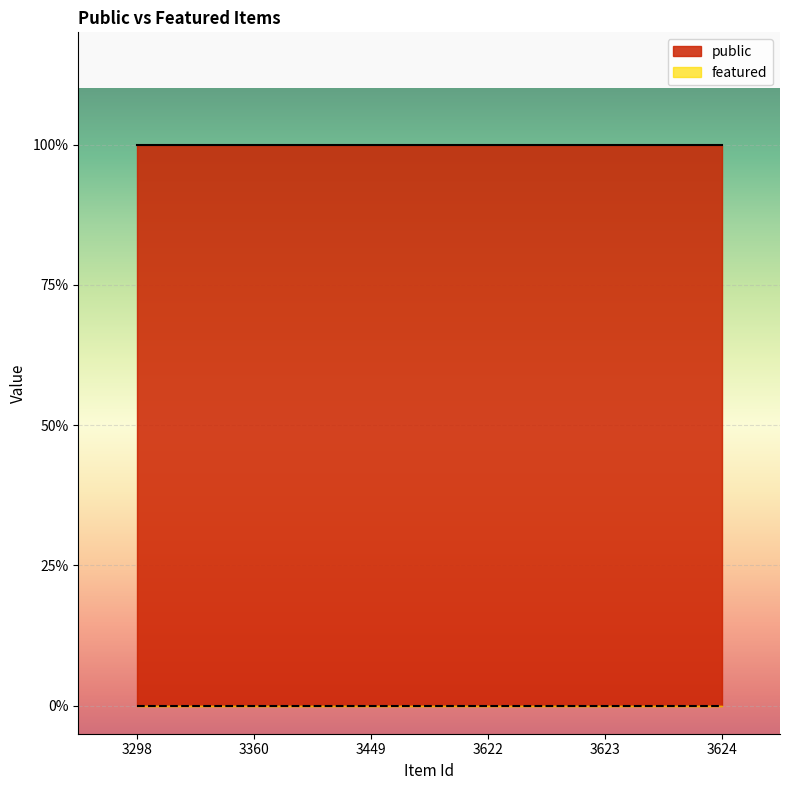

List the series in order of their overall mean, highest first.

public, featured